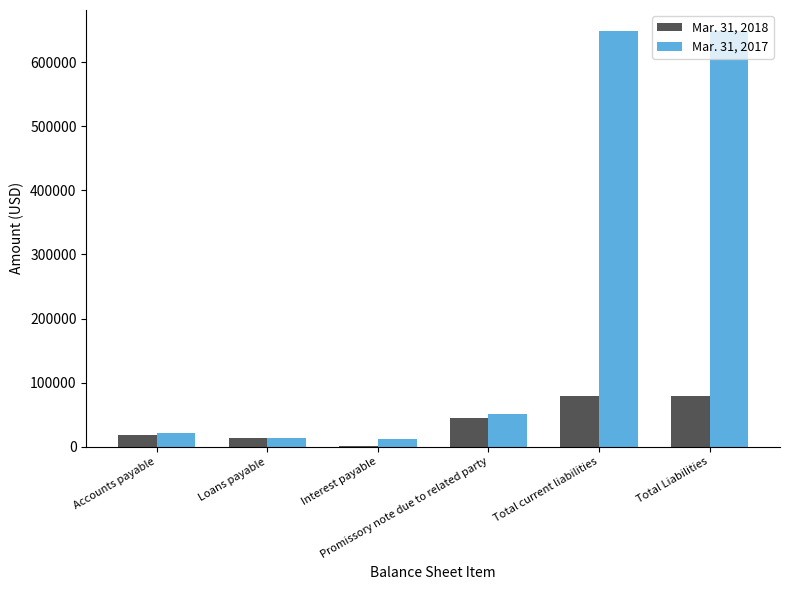

What is the maximum value shown in the chart?

648763